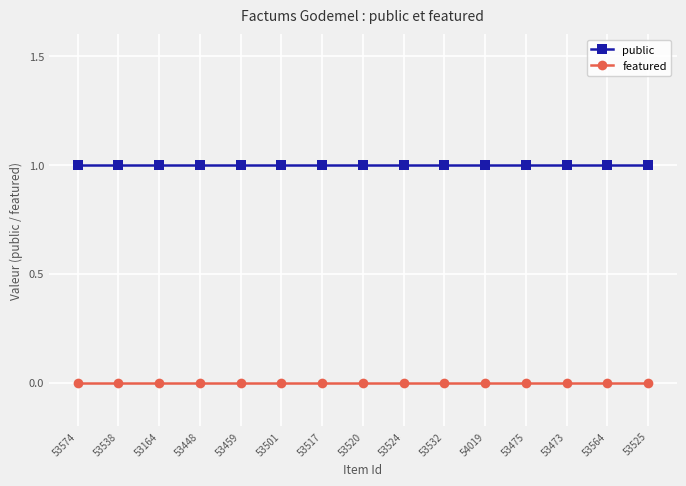

Is the value of public at 53501 greater than the value of featured at 53532?

Yes